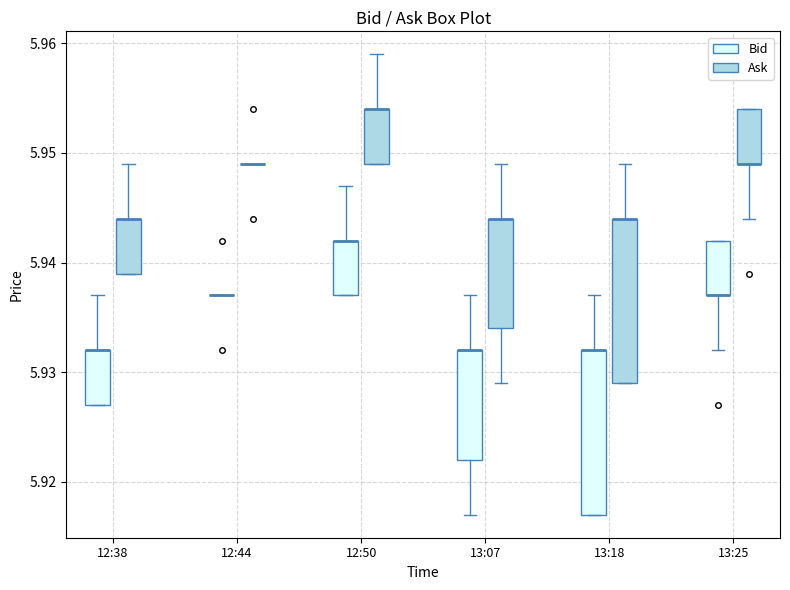

Reading left to right, transcribe this box plot: for each box, give where its median line is, the range the box spans, and where its two whiskers end, as read against the y-axis. The values are not printed on the chart, so give them approximately, as read against the axis.

12:38 (Bid): median 5.932 (drawn on the box's upper edge), box 5.927 to 5.932, whiskers 5.927 to 5.937
12:38 (Ask): median 5.944 (drawn on the box's upper edge), box 5.939 to 5.944, whiskers 5.939 to 5.949
12:44 (Bid): box collapsed to a line at 5.937, whiskers 5.937 to 5.937
12:44 (Ask): box collapsed to a line at 5.949, whiskers 5.949 to 5.949
12:50 (Bid): median 5.942 (drawn on the box's upper edge), box 5.937 to 5.942, whiskers 5.937 to 5.947
12:50 (Ask): median 5.954 (drawn on the box's upper edge), box 5.949 to 5.954, whiskers 5.949 to 5.959
13:07 (Bid): median 5.932 (drawn on the box's upper edge), box 5.922 to 5.932, whiskers 5.917 to 5.937
13:07 (Ask): median 5.944 (drawn on the box's upper edge), box 5.934 to 5.944, whiskers 5.929 to 5.949
13:18 (Bid): median 5.932 (drawn on the box's upper edge), box 5.917 to 5.932, whiskers 5.917 to 5.937
13:18 (Ask): median 5.944 (drawn on the box's upper edge), box 5.929 to 5.944, whiskers 5.929 to 5.949
13:25 (Bid): median 5.937 (drawn on the box's lower edge), box 5.937 to 5.942, whiskers 5.932 to 5.942
13:25 (Ask): median 5.949 (drawn on the box's lower edge), box 5.949 to 5.954, whiskers 5.944 to 5.954